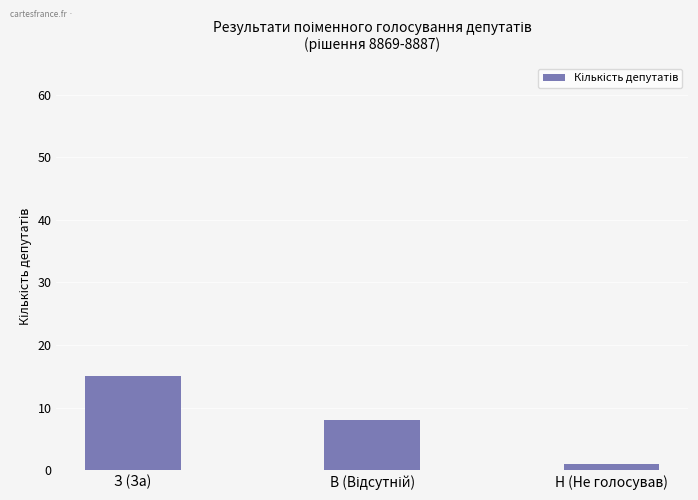

Reading left to right, transcribe all the data shown in this chart.

15	8	1